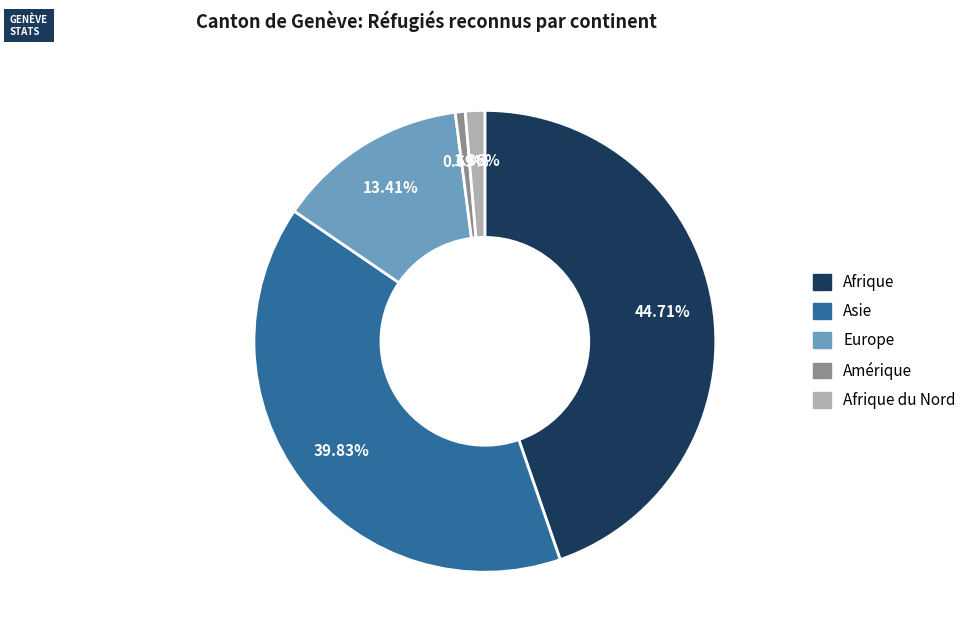

Is there any slice that represents more than half of the pie?

No